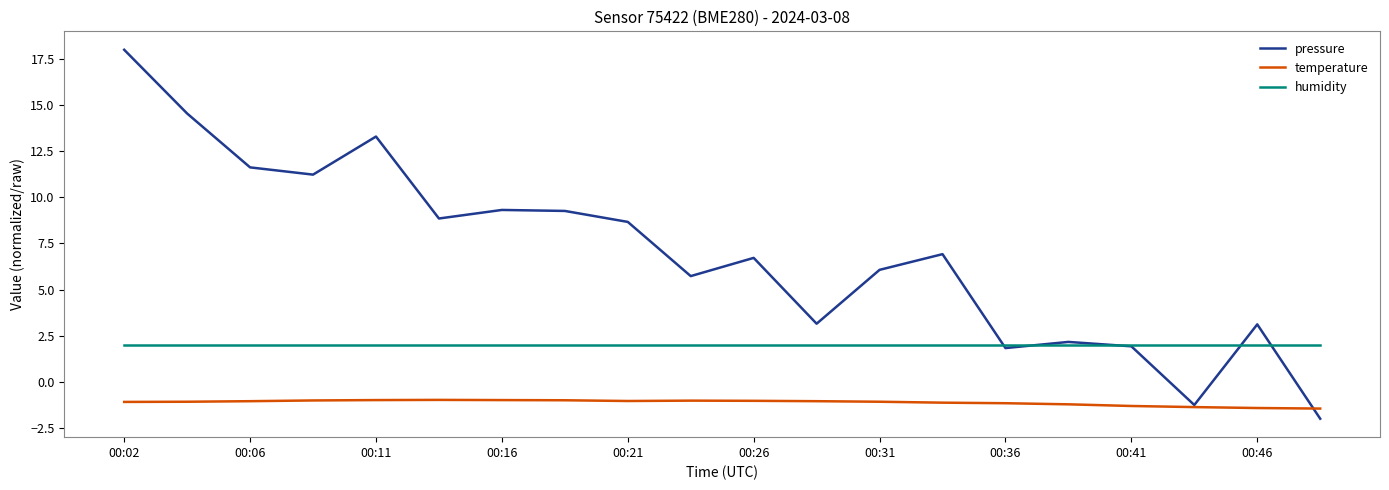

List the series in order of their overall mean, highest first.

pressure, humidity, temperature